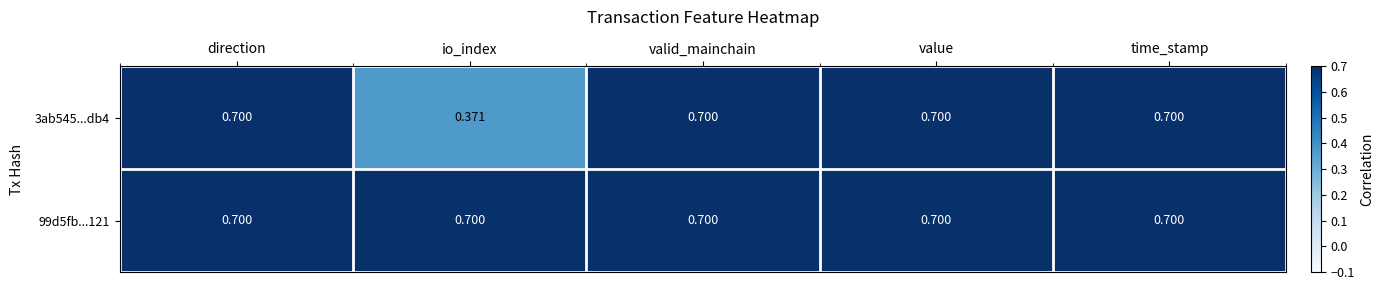

At which label is 3ab545...db4 closest to 0?

io_index